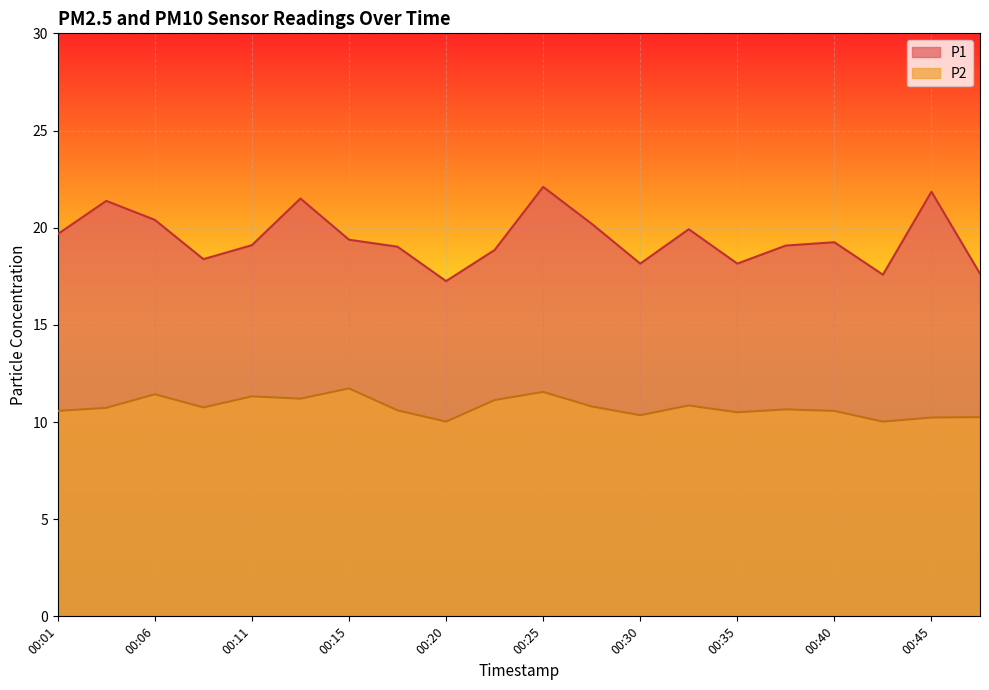

True or false: P2 and P1 intersect in this chart.

False